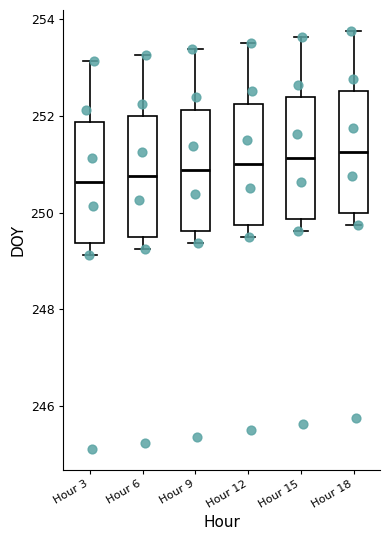

Where does the median line of the box for Hour 3 sit on the y-axis? The values are not printed on the chart, so give them approximately, as read against the axis.

250.6